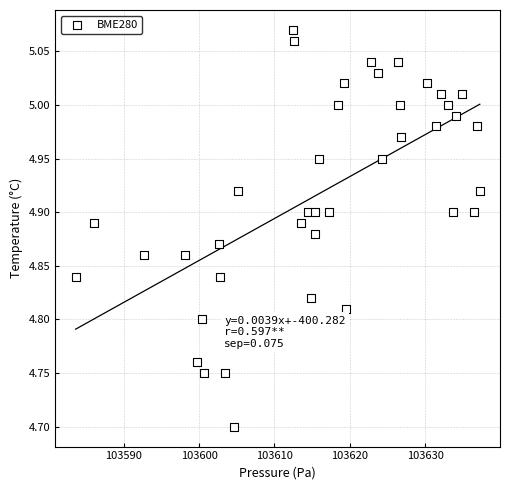

What is the range of Y values (max minus min)?

0.4